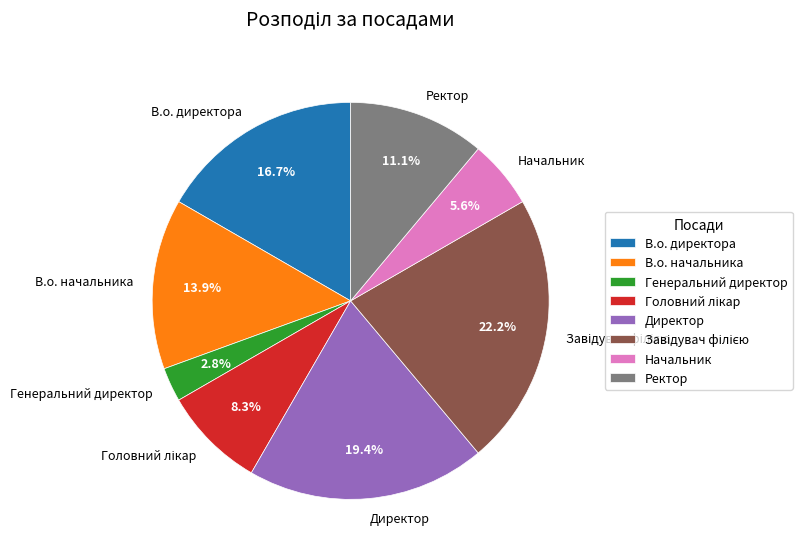

Is there a majority slice in this chart?

No